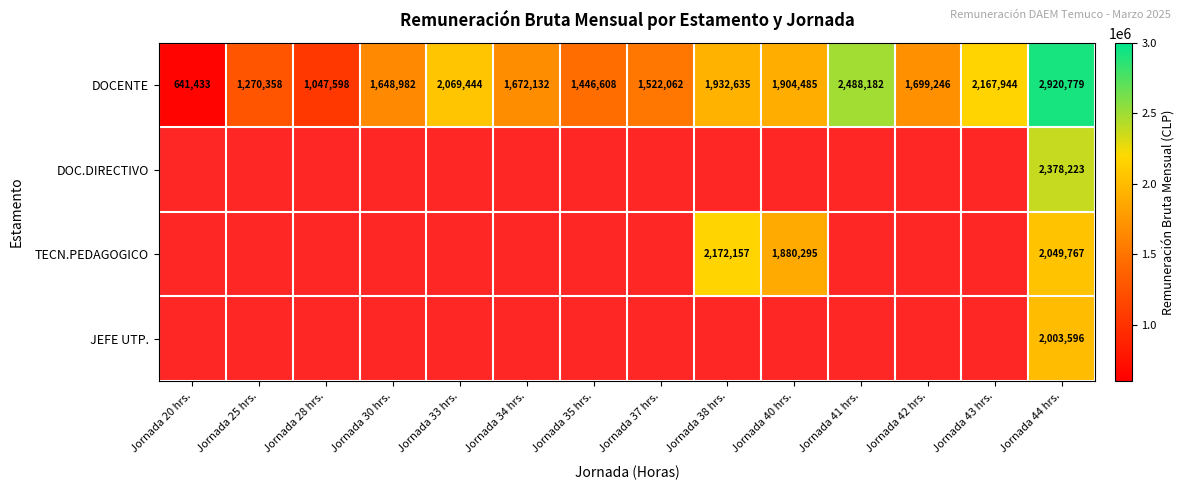

What is the difference between the DOCENTE values at Jornada 25 hrs. and Jornada 30 hrs.?

378624